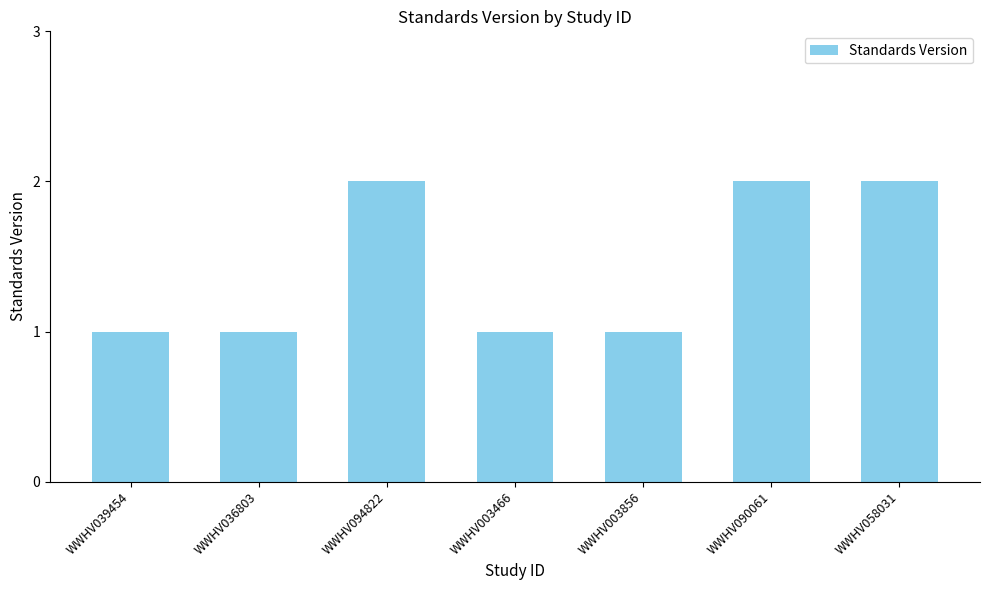

How many series are shown in this chart?

1